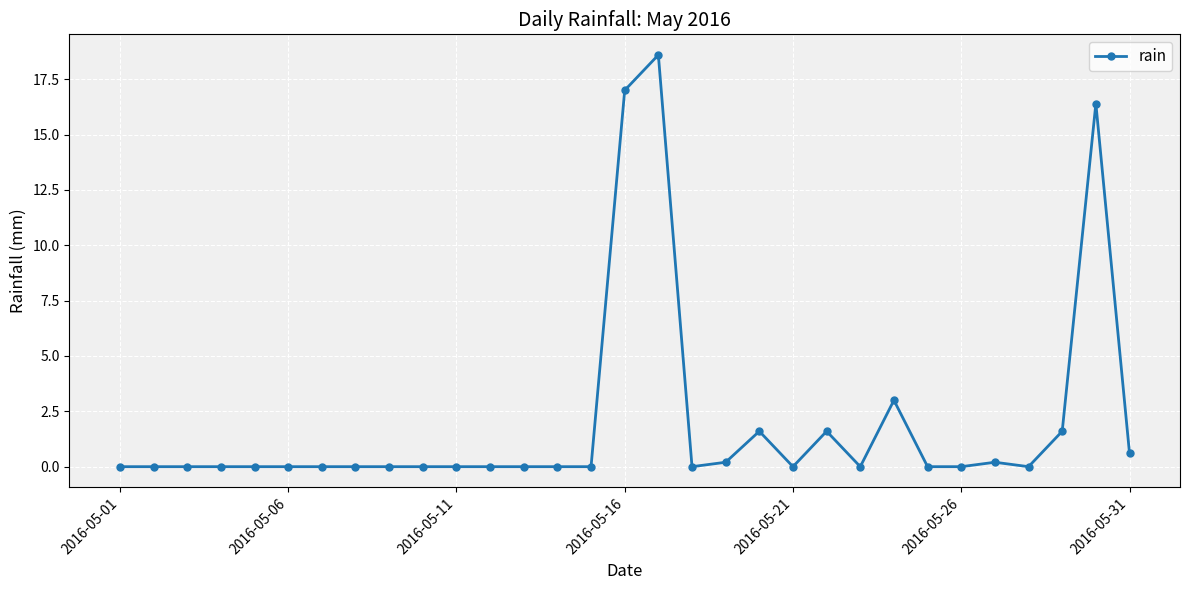

What is the average value?

2.0